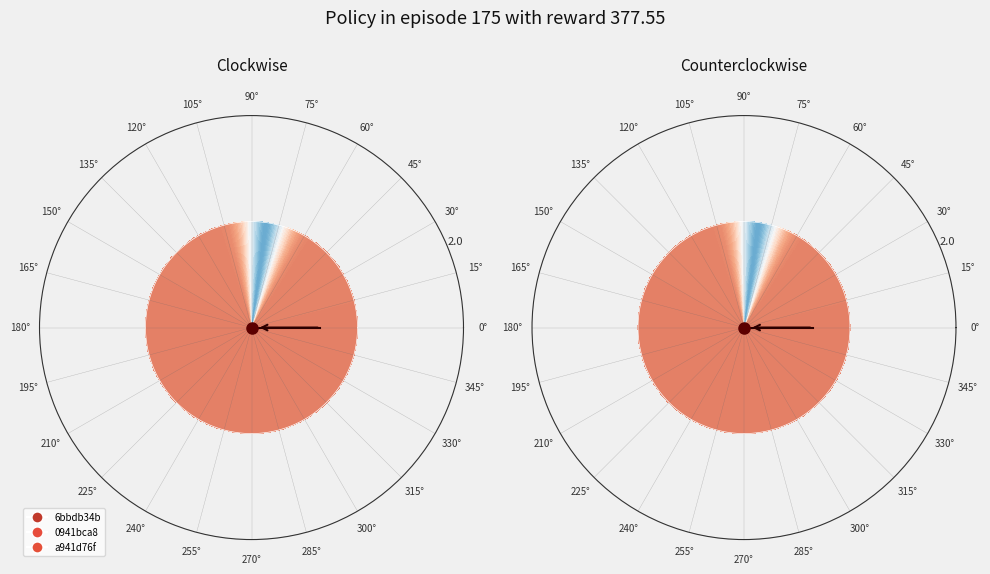

Does any single category account for the majority?

No